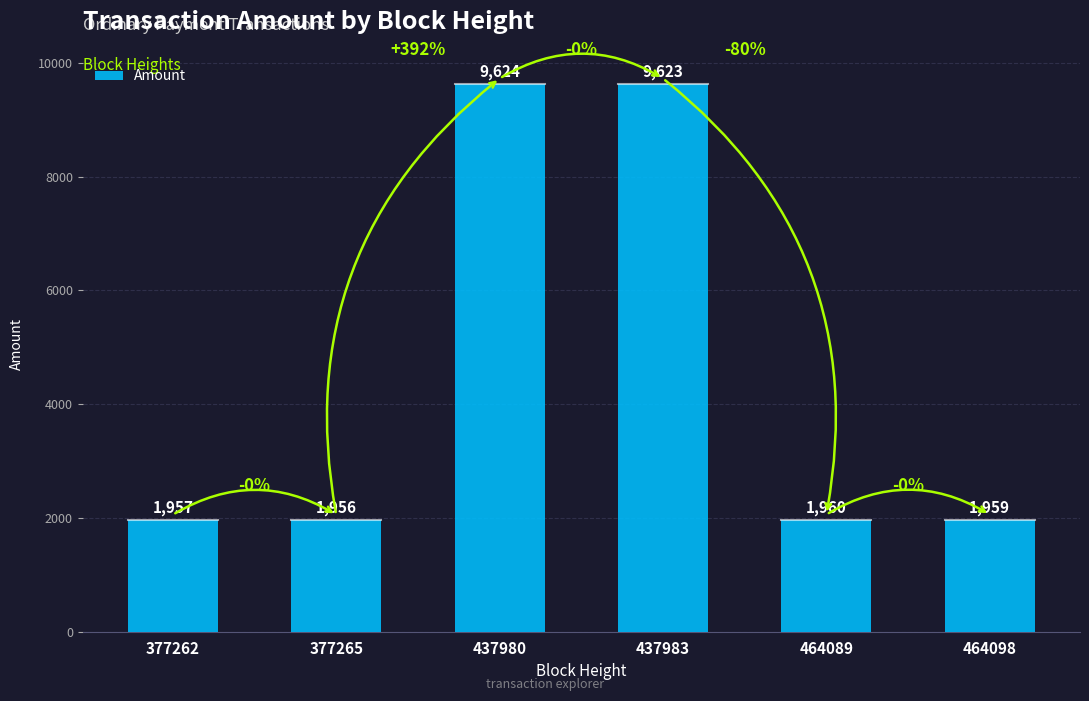

Which label corresponds to the largest value in the chart?

437980